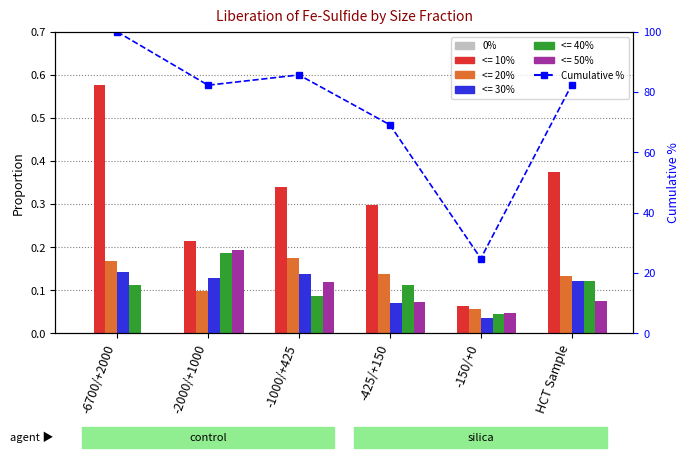

Which series changed the most between -6700/+2000 and HCT Sample?

Cumulative %